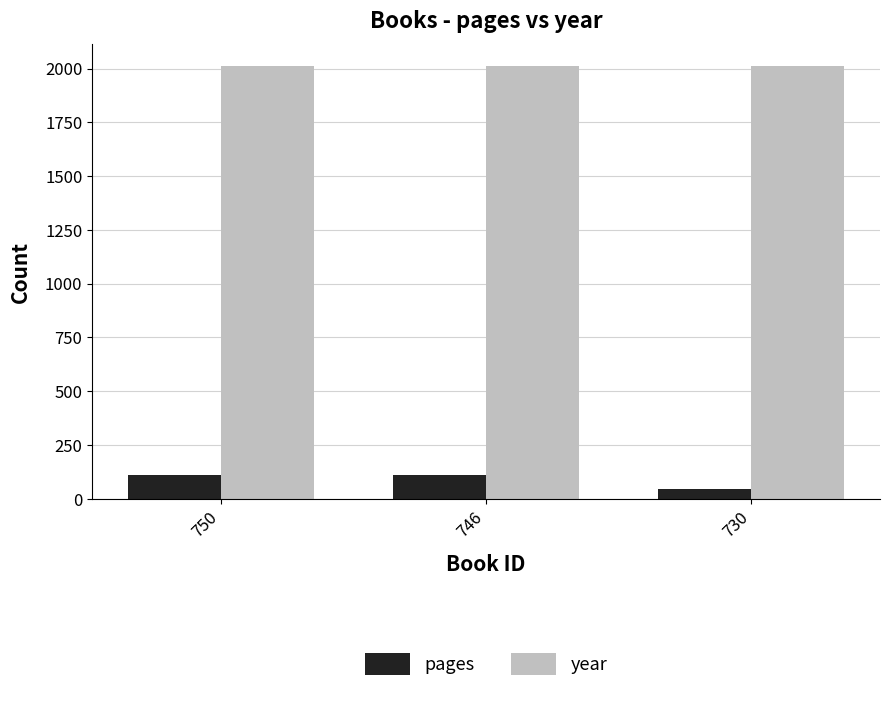

What is the spread (max minus min) of values at 730?

1966